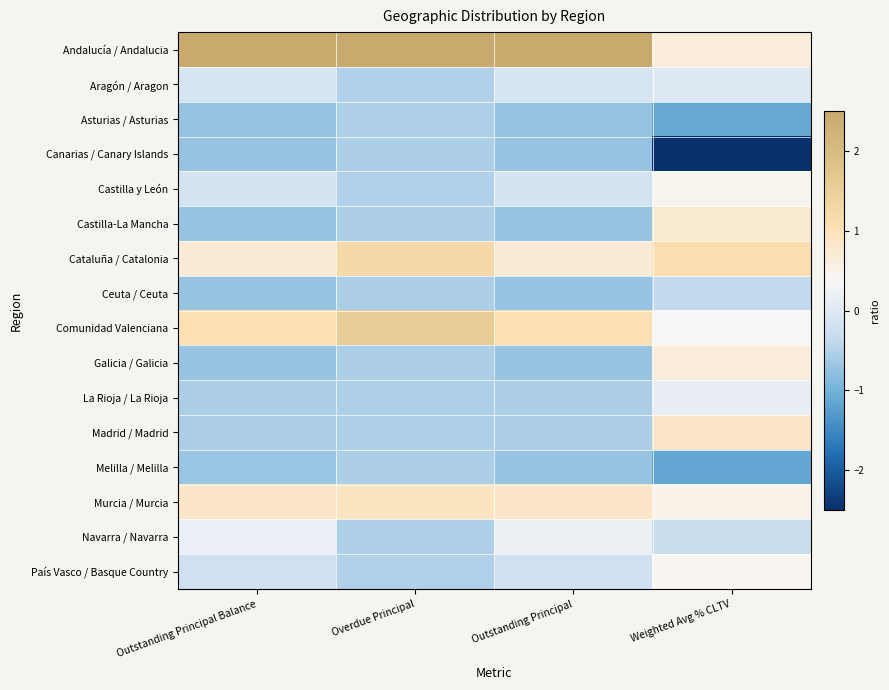

What is the difference between the highest and lowest values at Outstanding Principal?

3.9